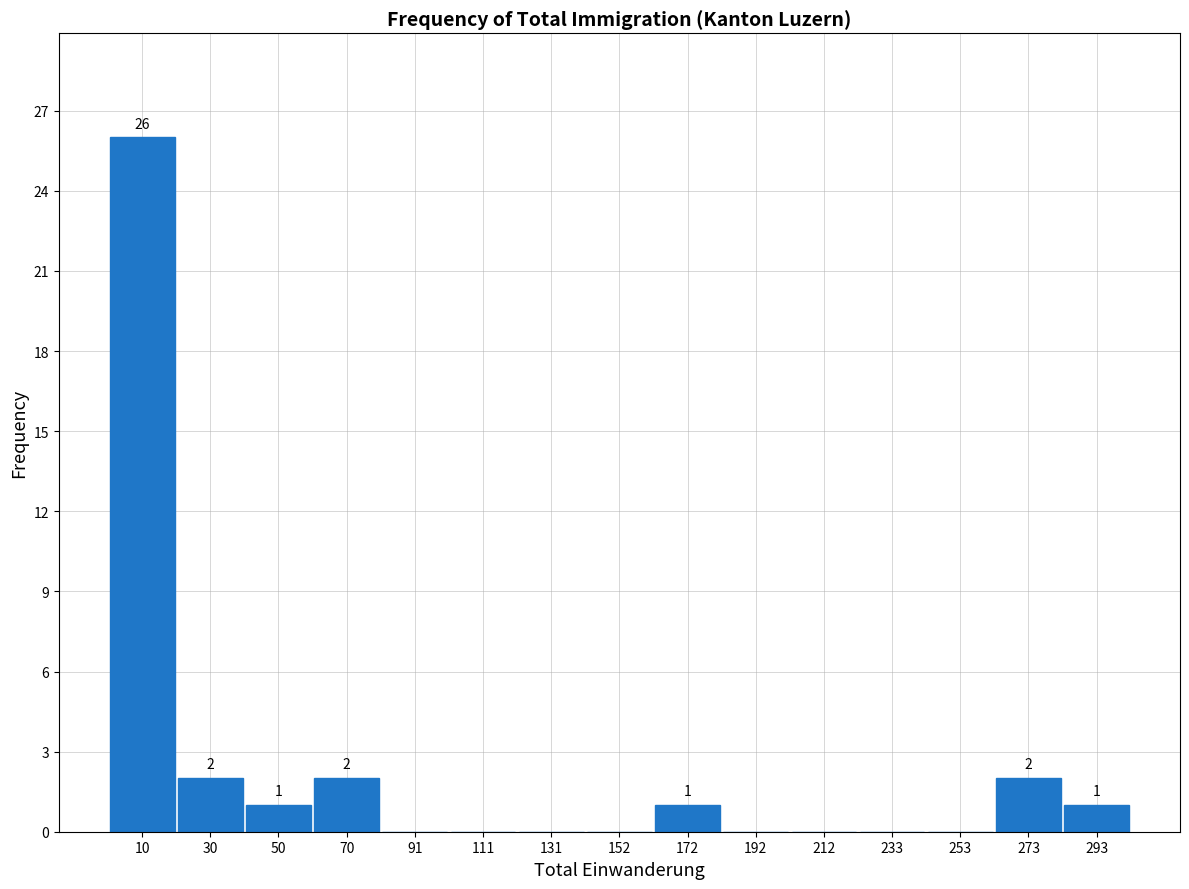

Which range on the x-axis has the tallest bar?

0 to 20